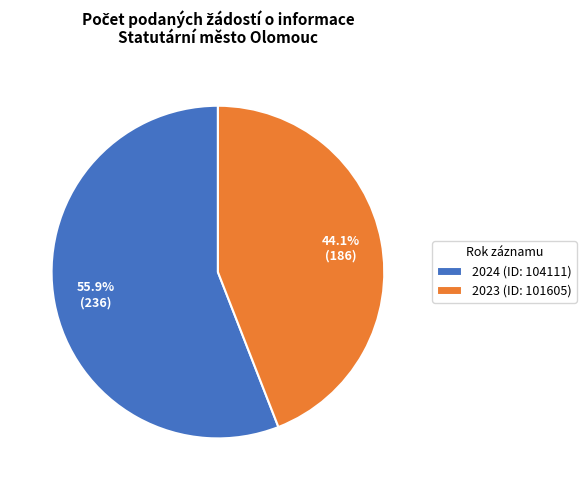

Combined, do 2023 (ID: 101605) and 2024 (ID: 104111) account for over 50%?

Yes